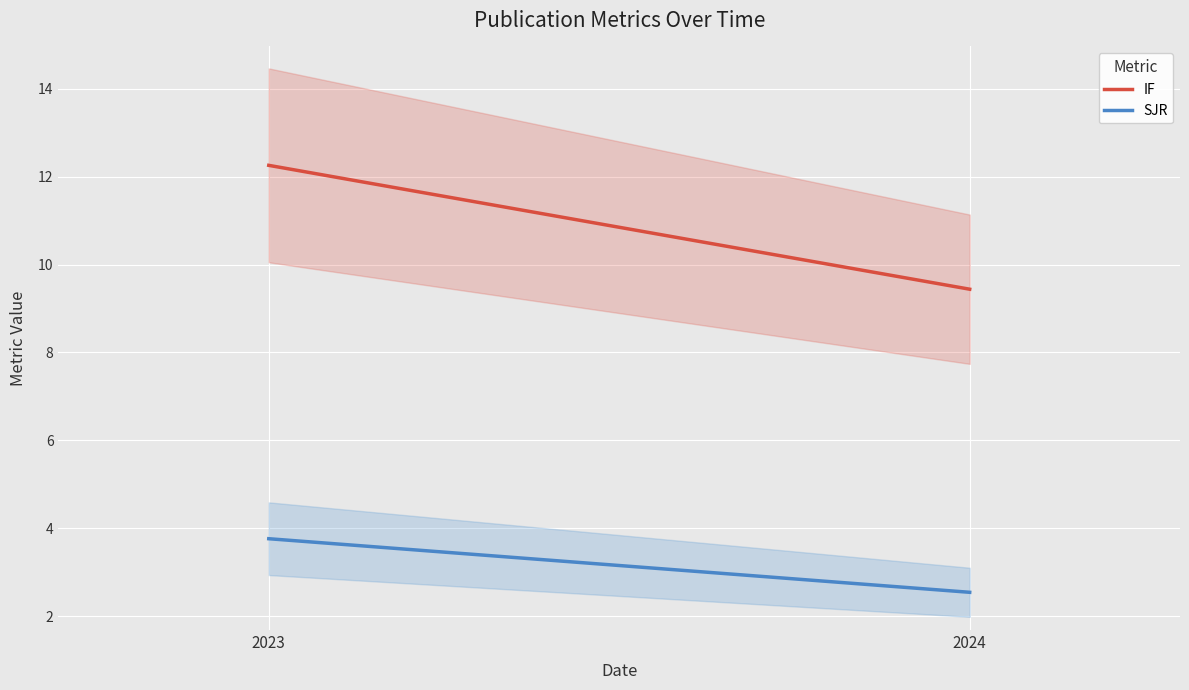

What are all the series names shown in the legend?

IF, SJR